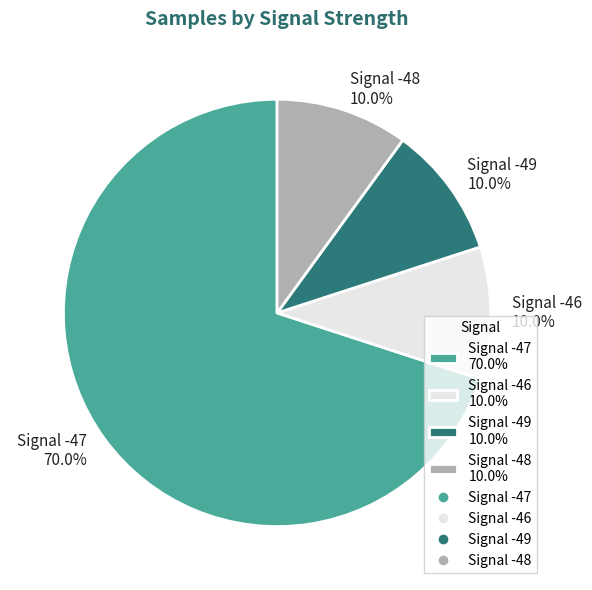

Which category has the biggest portion of the pie?

Signal -47 70.0%